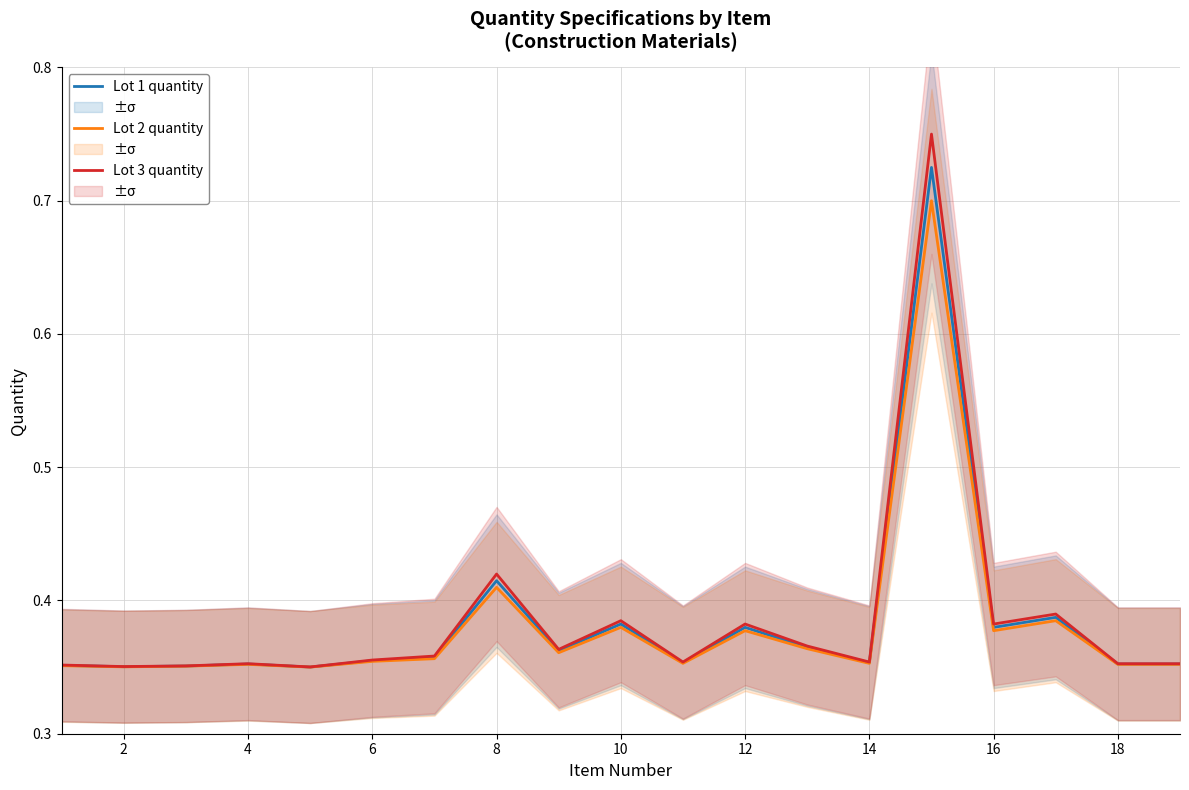

What is the minimum value shown in the chart?

0.3